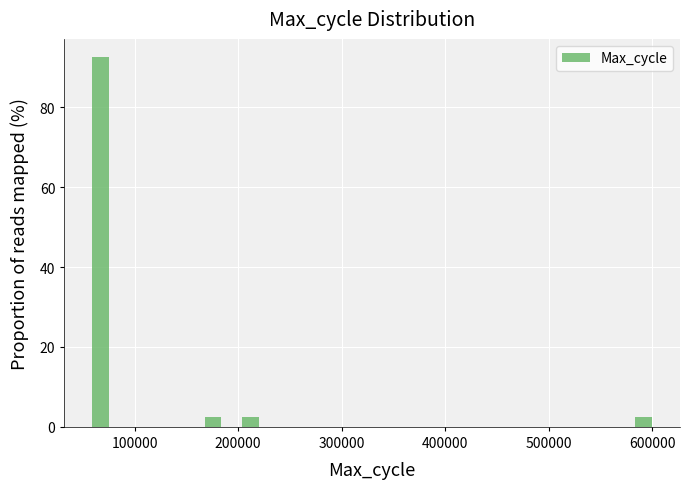

Read against the x-axis, roughly where is the centre of the tallest bar?

70000